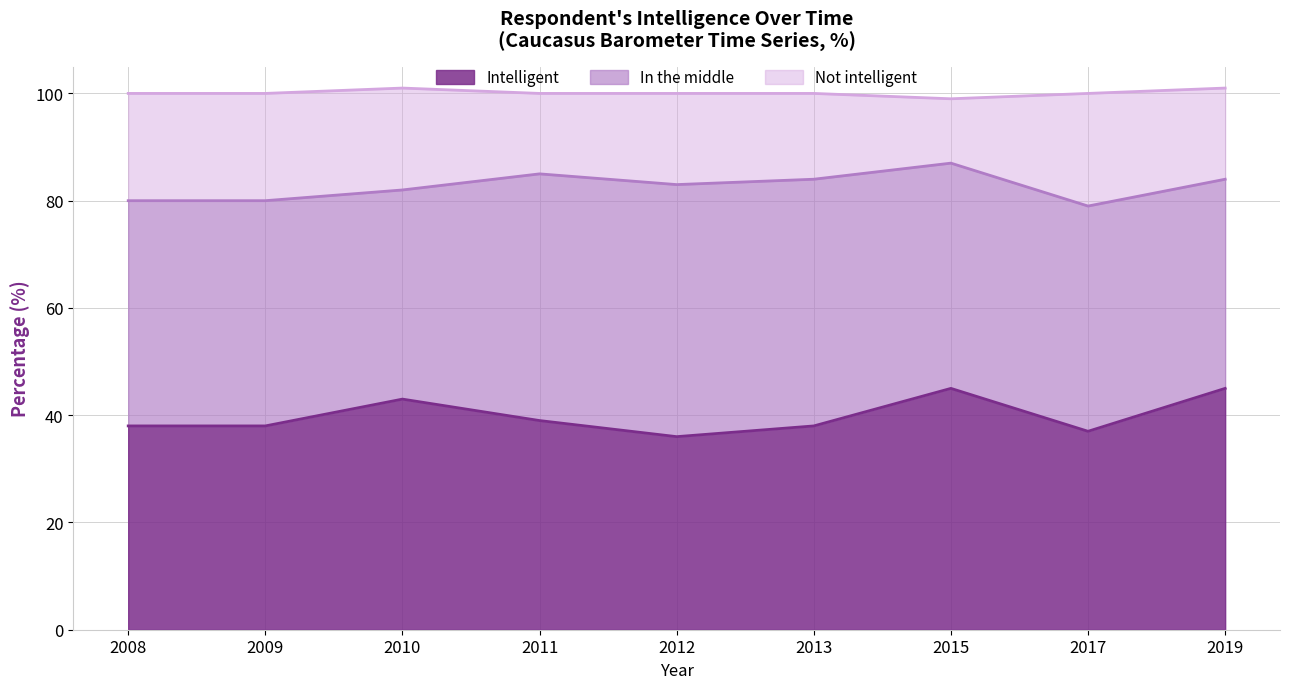

Which category has the highest value in the In the middle series?

2012